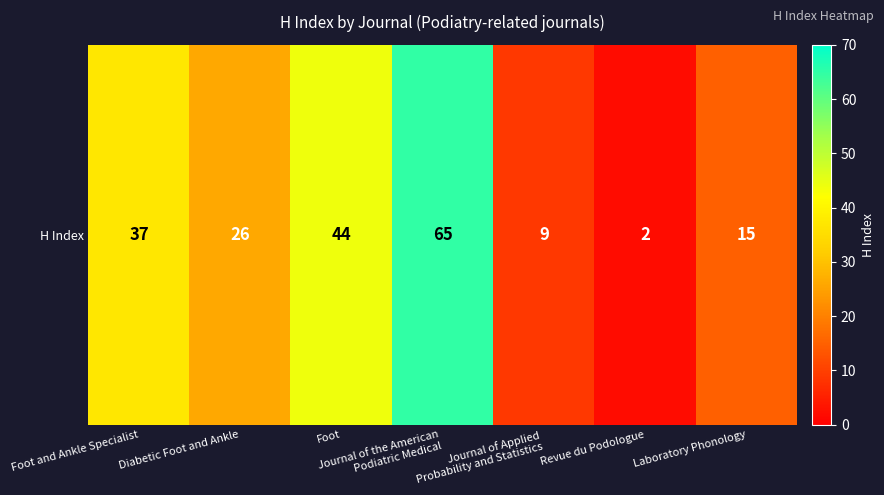

Which has a higher value, Journal of Applied
Probability and Statistics or Diabetic Foot and Ankle?

Diabetic Foot and Ankle